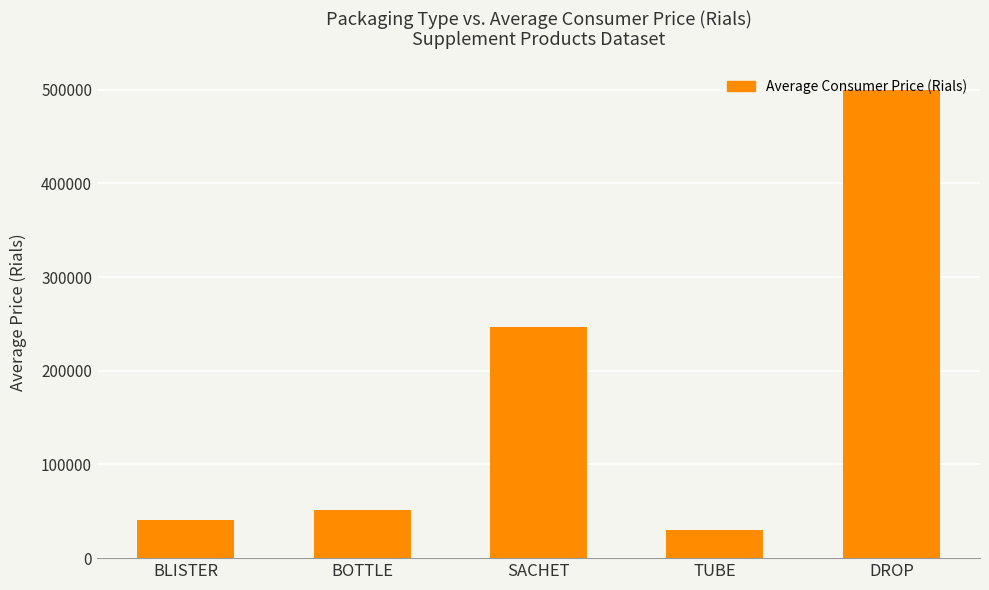

Read the value at DROP.

500000